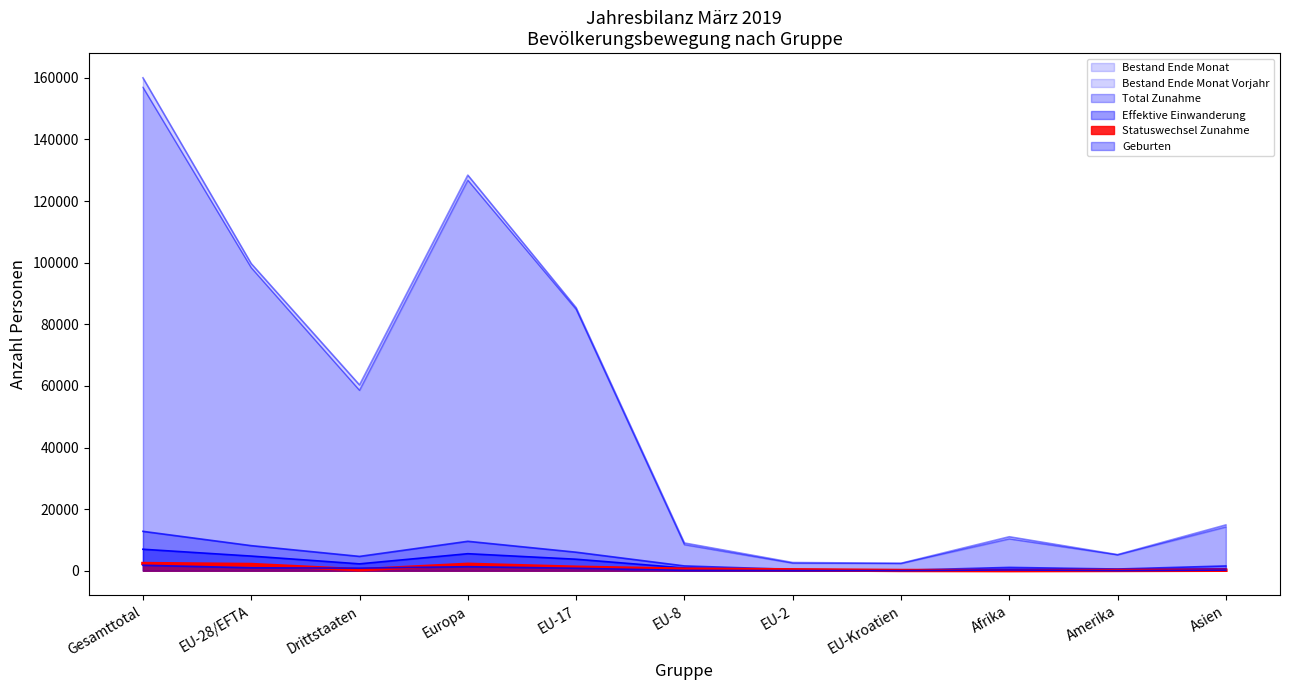

What is the minimum value shown in the chart?

13